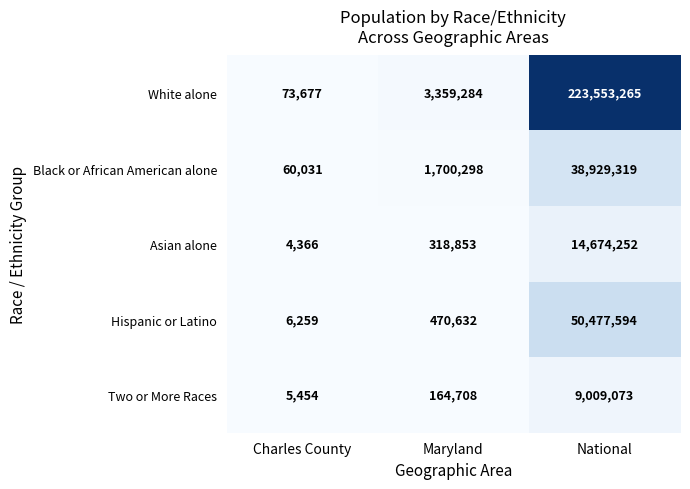

Reading left to right, extract all data points from this chart.

White alone: 73677	3359284	223553265
Black or African American alone: 60031	1700298	38929319
Asian alone: 4366	318853	14674252
Hispanic or Latino: 6259	470632	50477594
Two or More Races: 5454	164708	9009073